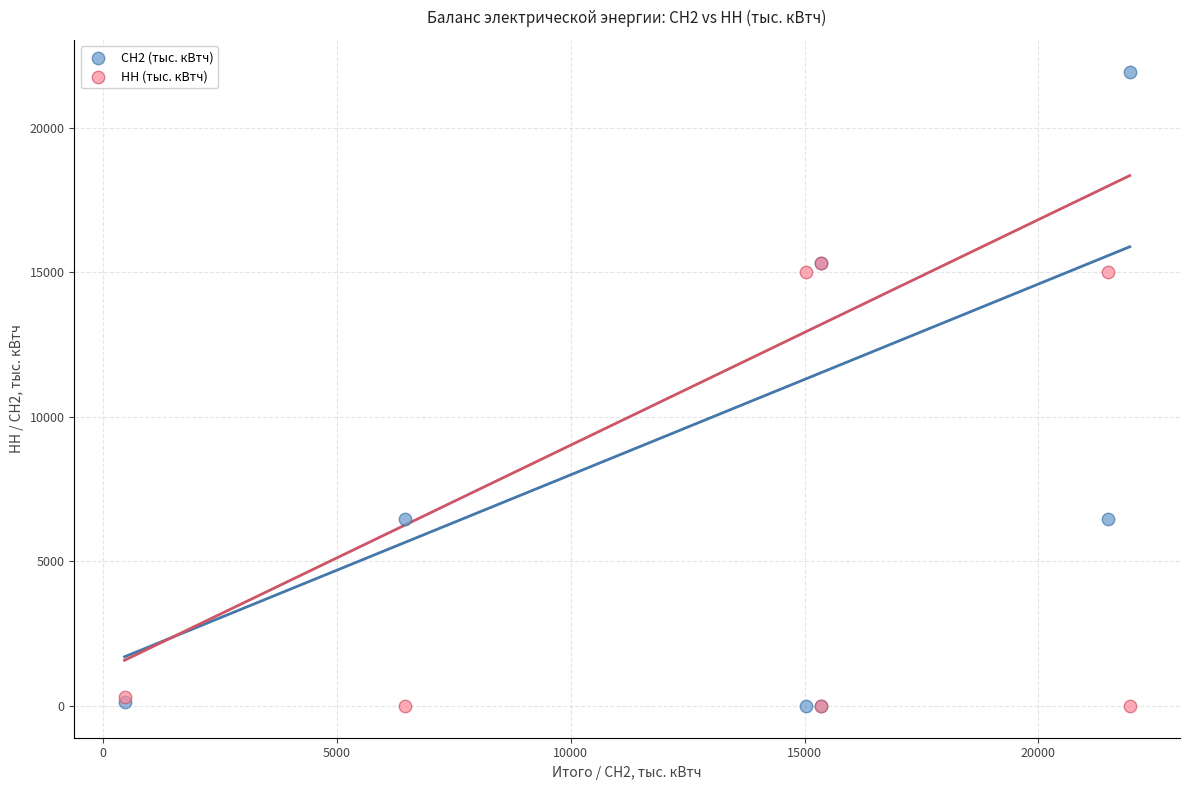

What are all the series names shown in the legend?

СН2 (тыс. кВтч), НН (тыс. кВтч)